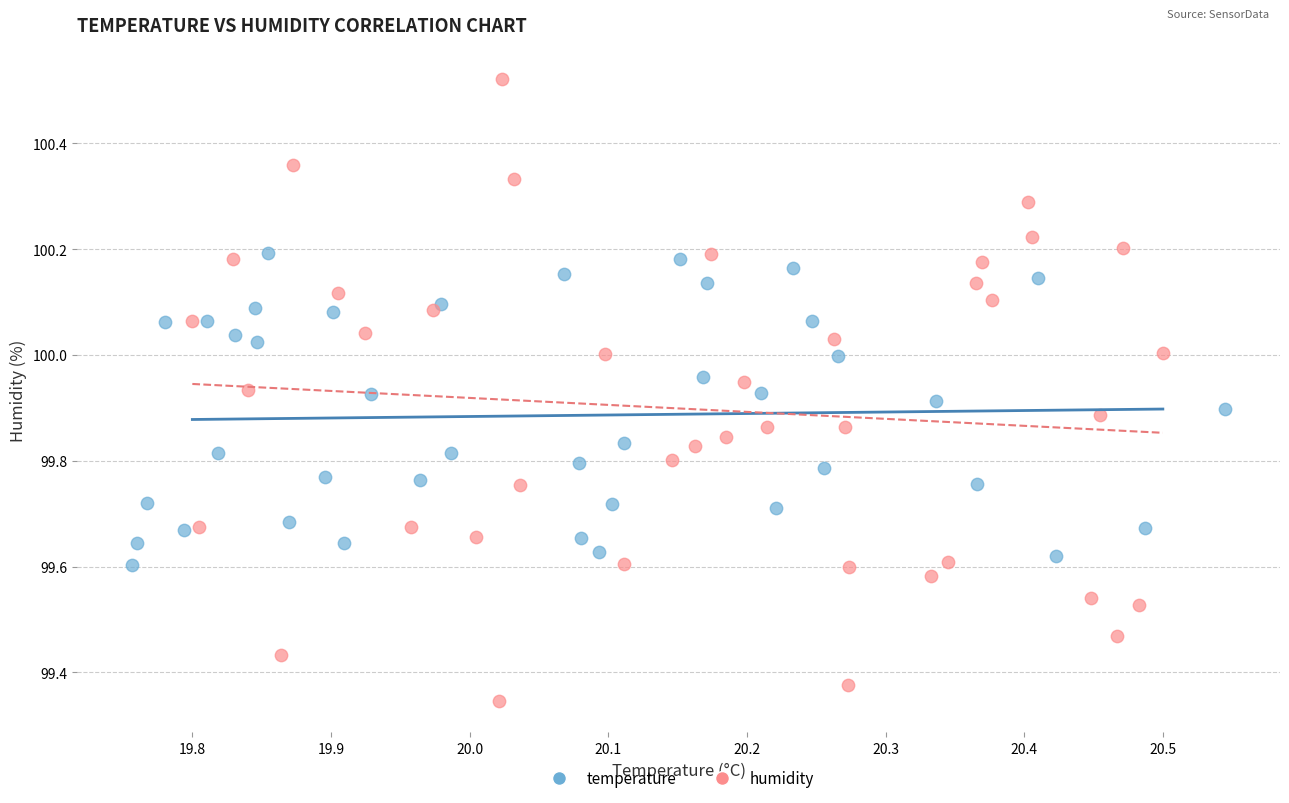

Which series contains the lowest Y value?

humidity